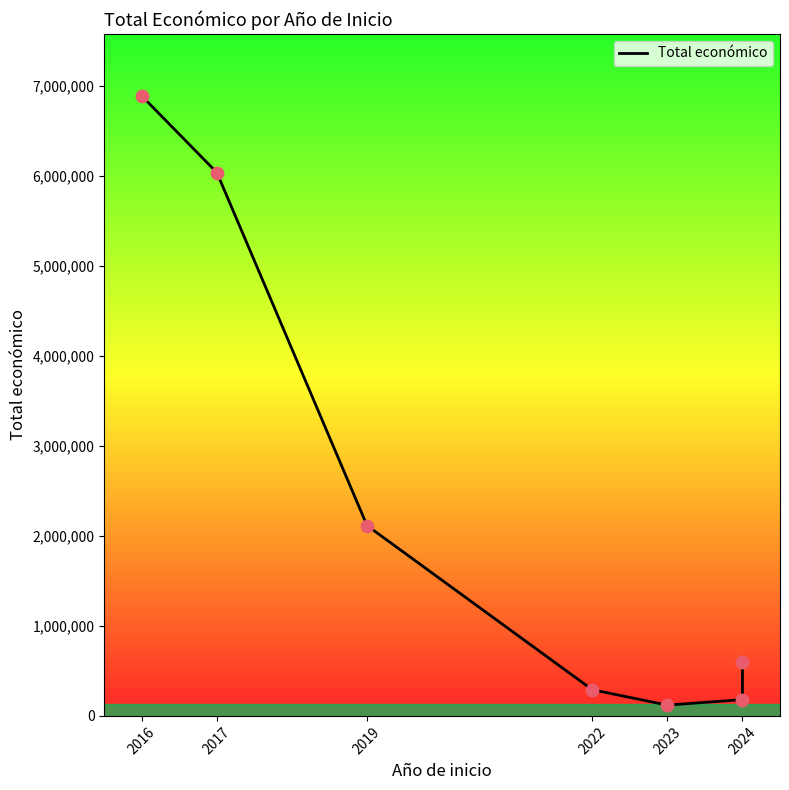

What is the change in value from 2019 to 2022?

-1824558